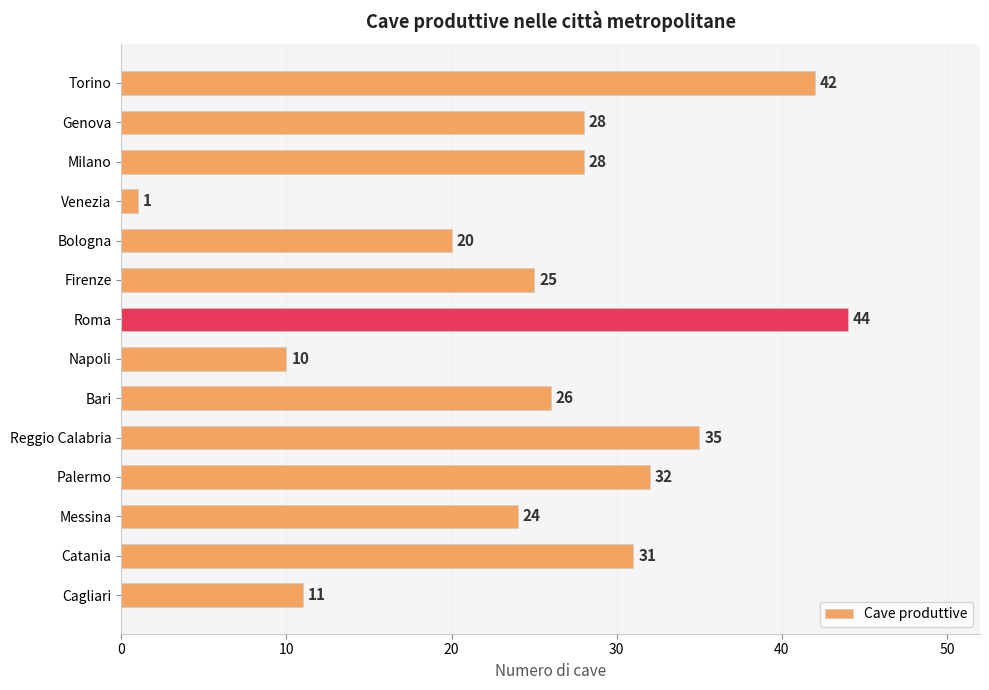

What is the approximate value at Bari?

26